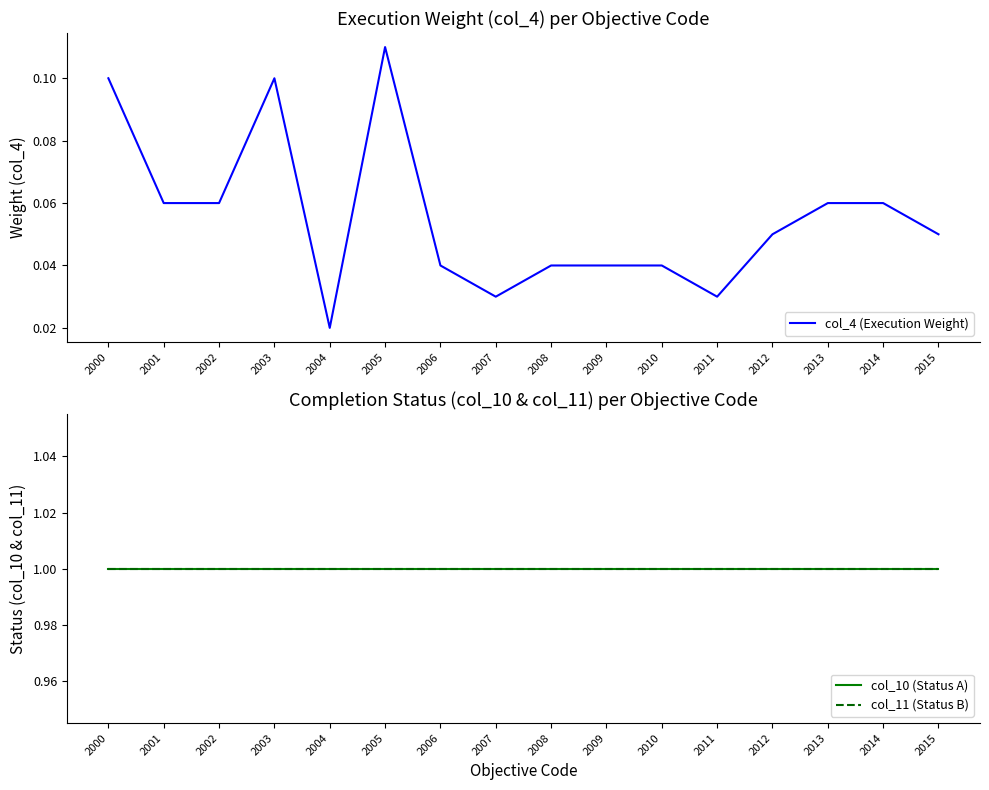

True or false: col_10 (Status A) and col_11 (Status B) cross at least once.

False